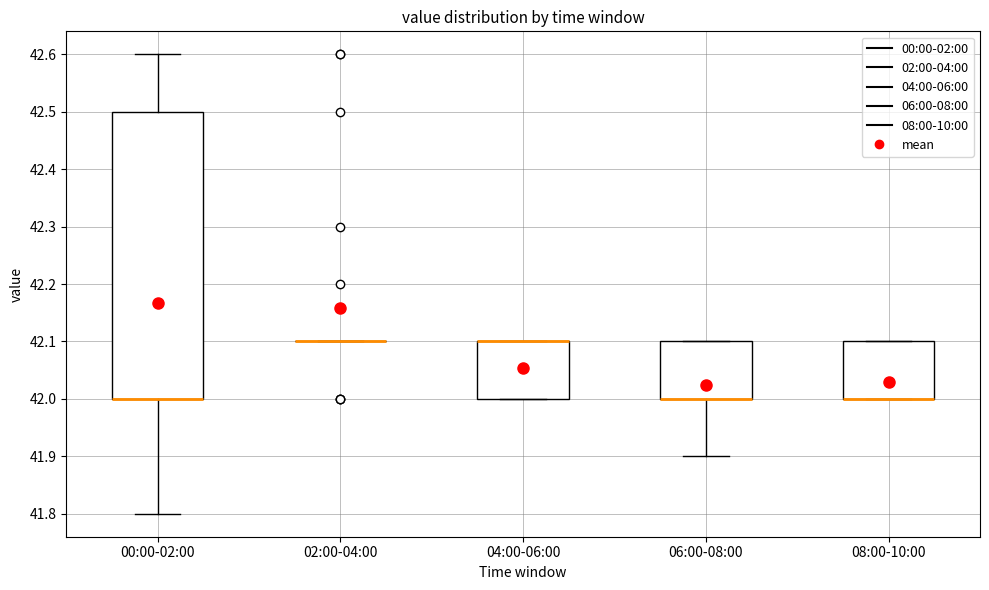

Reading left to right, transcribe this box plot: for each box, give where its median line is, the range the box spans, and where its two whiskers end, as read against the y-axis. The values are not printed on the chart, so give them approximately, as read against the axis.

00:00-02:00: median 42.0 (drawn on the box's lower edge), box 42.0 to 42.5, whiskers 41.8 to 42.6
02:00-04:00: box collapsed to a line at 42.1, whiskers 42.1 to 42.1
04:00-06:00: median 42.1 (drawn on the box's upper edge), box 42.0 to 42.1, whiskers 42.0 to 42.1
06:00-08:00: median 42.0 (drawn on the box's lower edge), box 42.0 to 42.1, whiskers 41.9 to 42.1
08:00-10:00: median 42.0 (drawn on the box's lower edge), box 42.0 to 42.1, whiskers 42.0 to 42.1